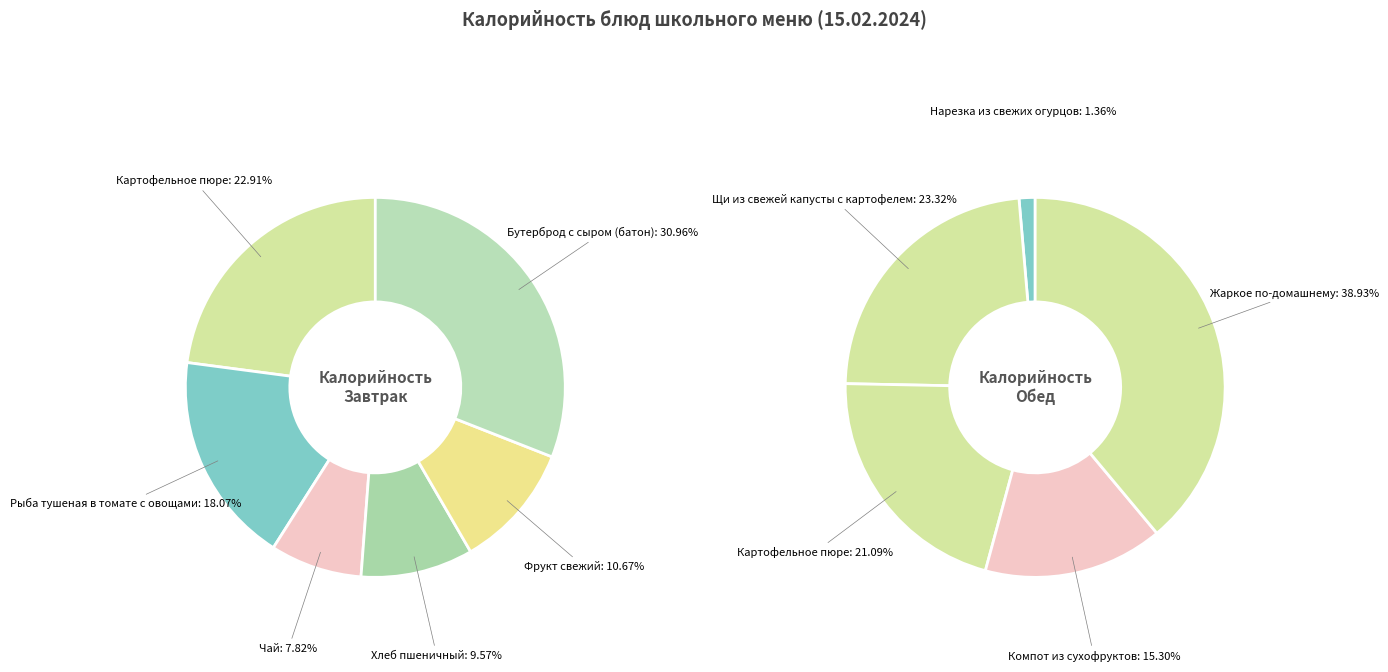

Approximately how many times larger is the value at Нарезка из свежих огурцов compared to Фрукт свежий?

0.1